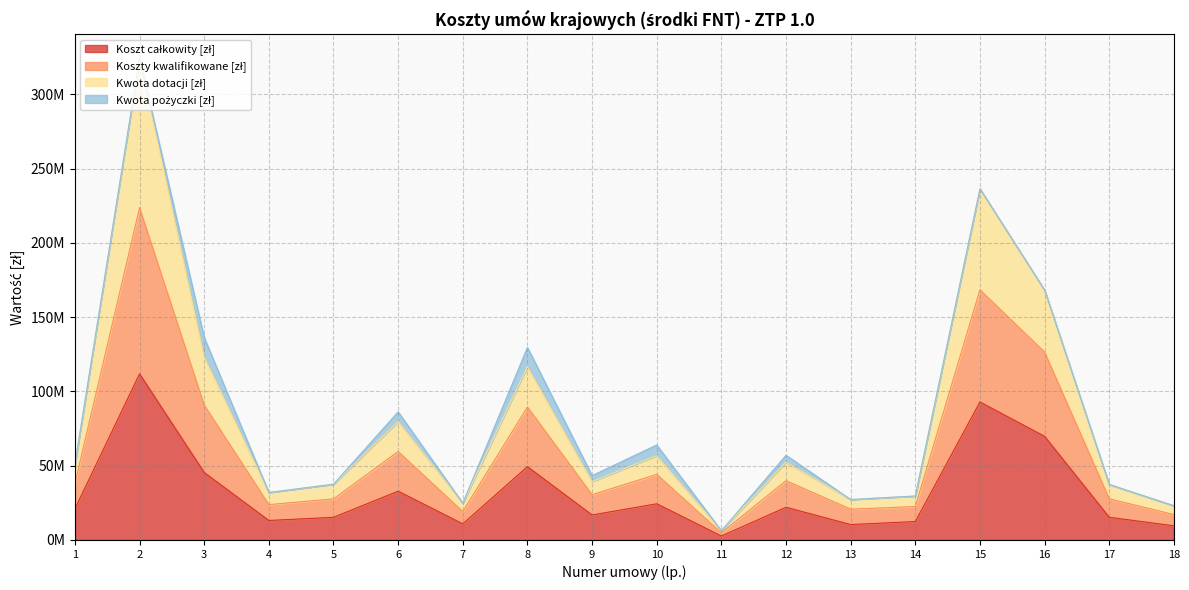

Does the chart have visible grid lines?

Yes